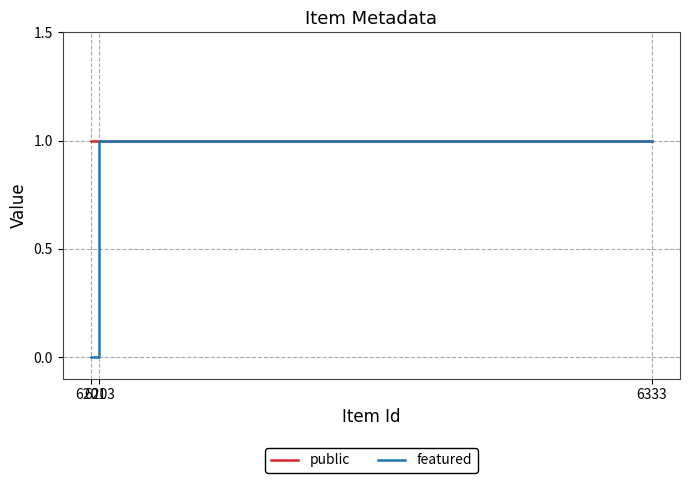

How many values in featured are above zero?

1